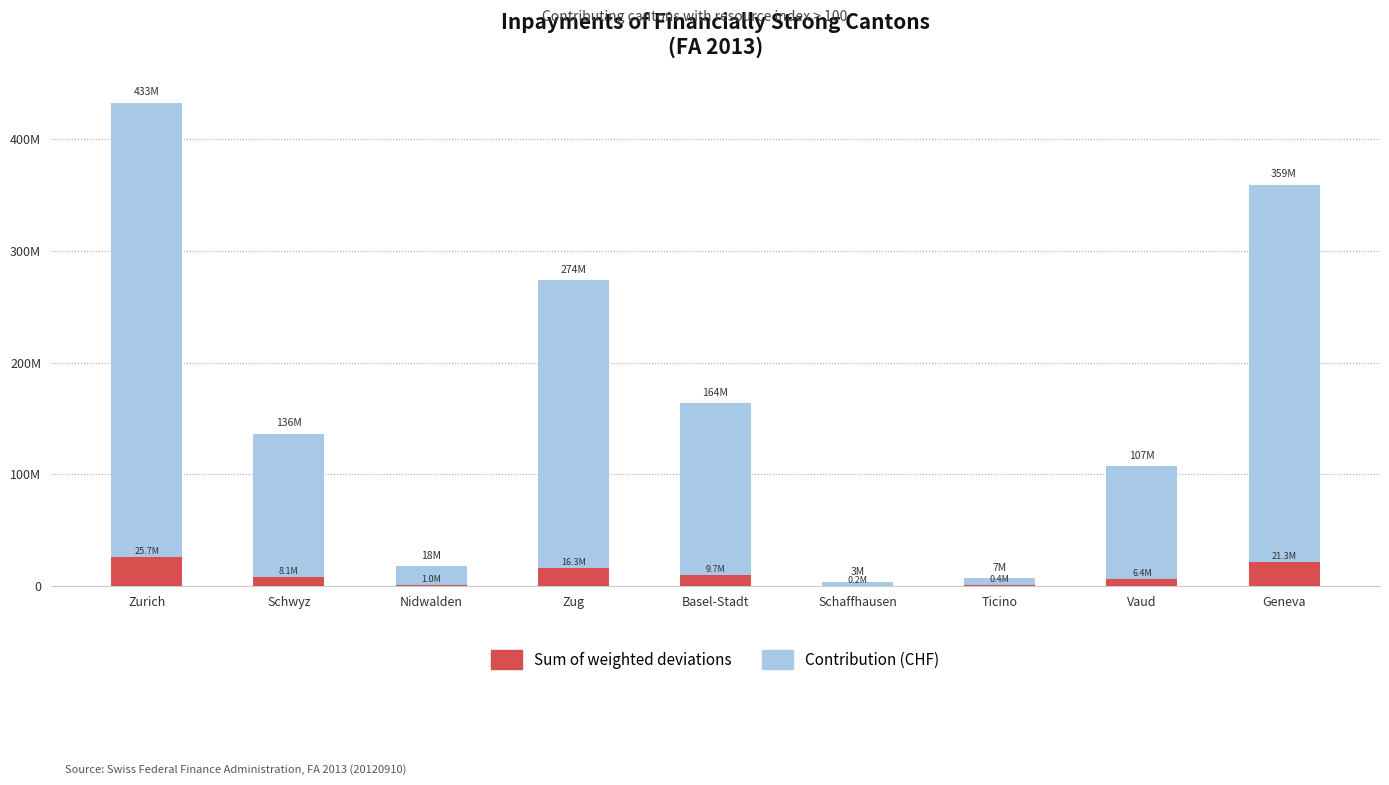

Between Ticino and Geneva, which is larger?

Geneva